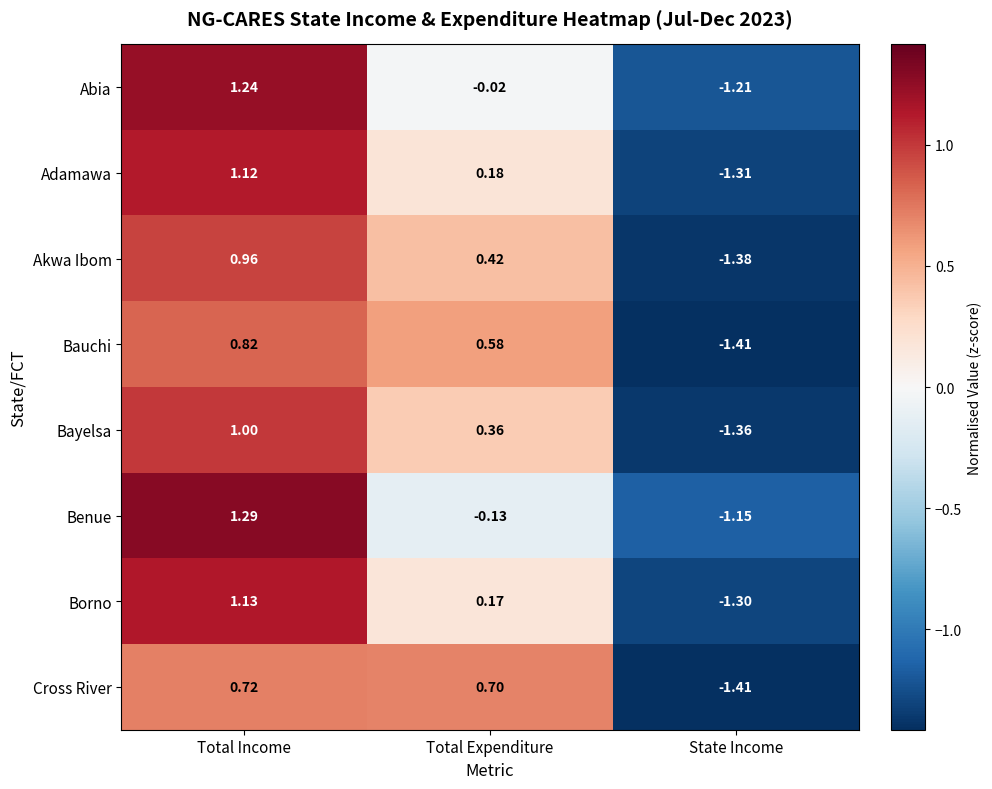

Which category has the lowest value in the Benue series?

State Income